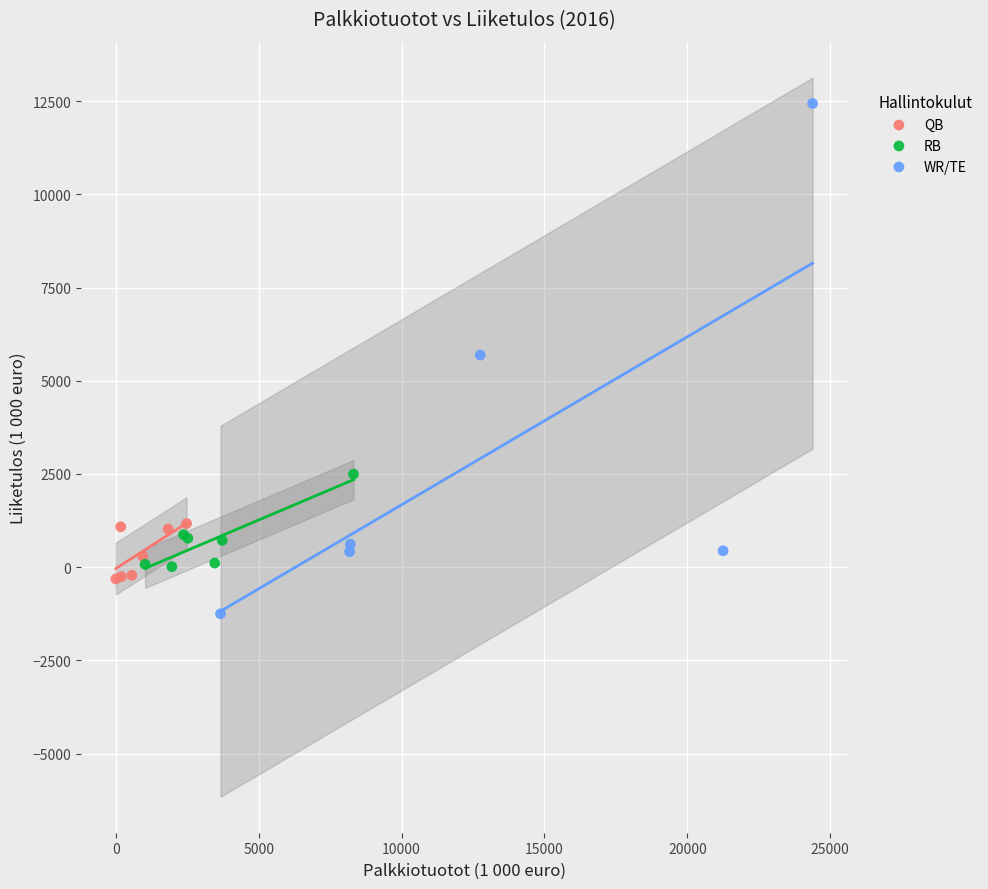

Which series reaches the minimum Y coordinate?

WR/TE